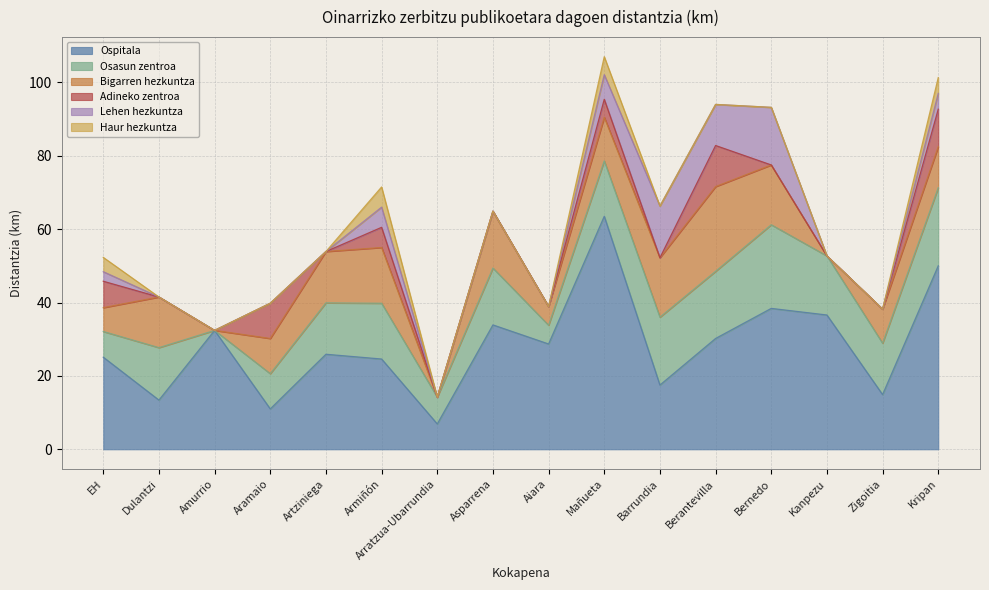

Where is the first local maximum for Bigarren hezkuntza?

Dulantzi